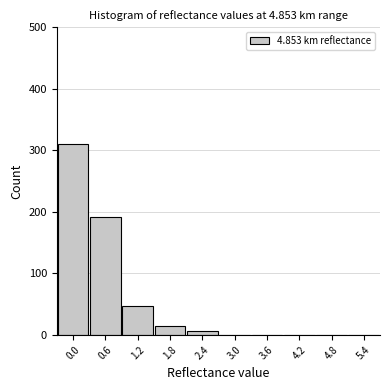

Is it true that the value at 1.8 is 14?

True